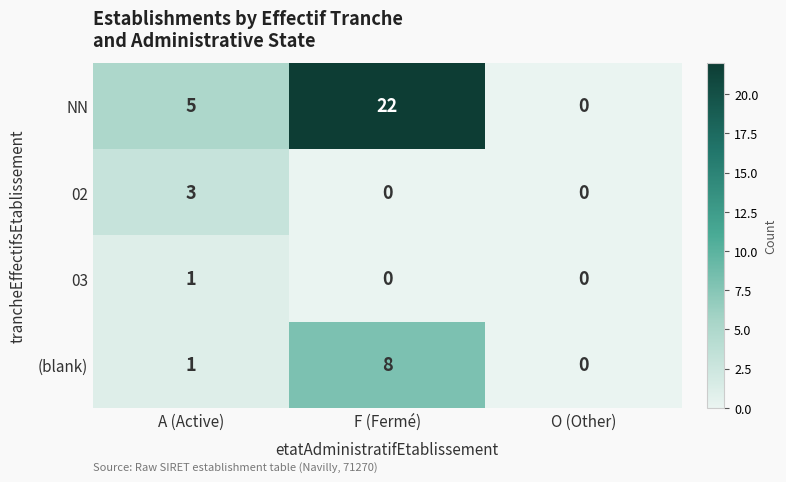

What is the approximate value of NN at A (Active)?

5